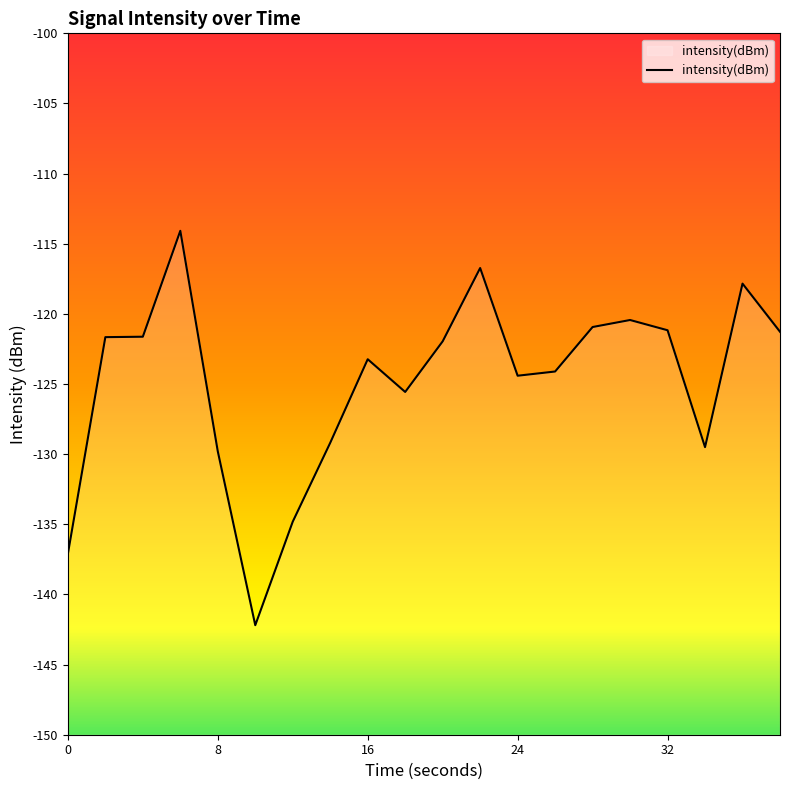

What is the difference between the maximum and minimum values?

28.1